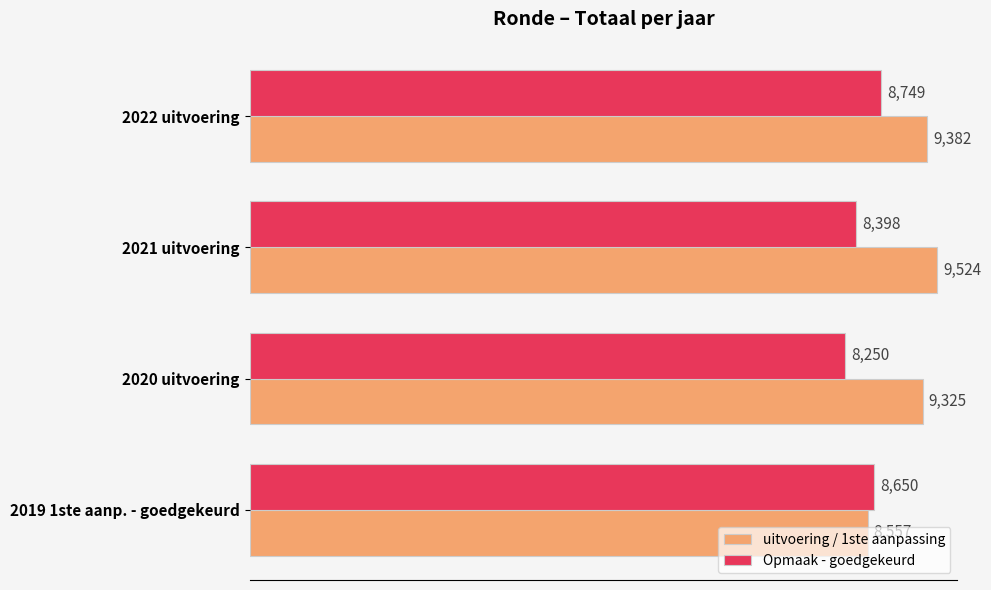

Which series has the widest spread of values?

uitvoering / 1ste aanpassing